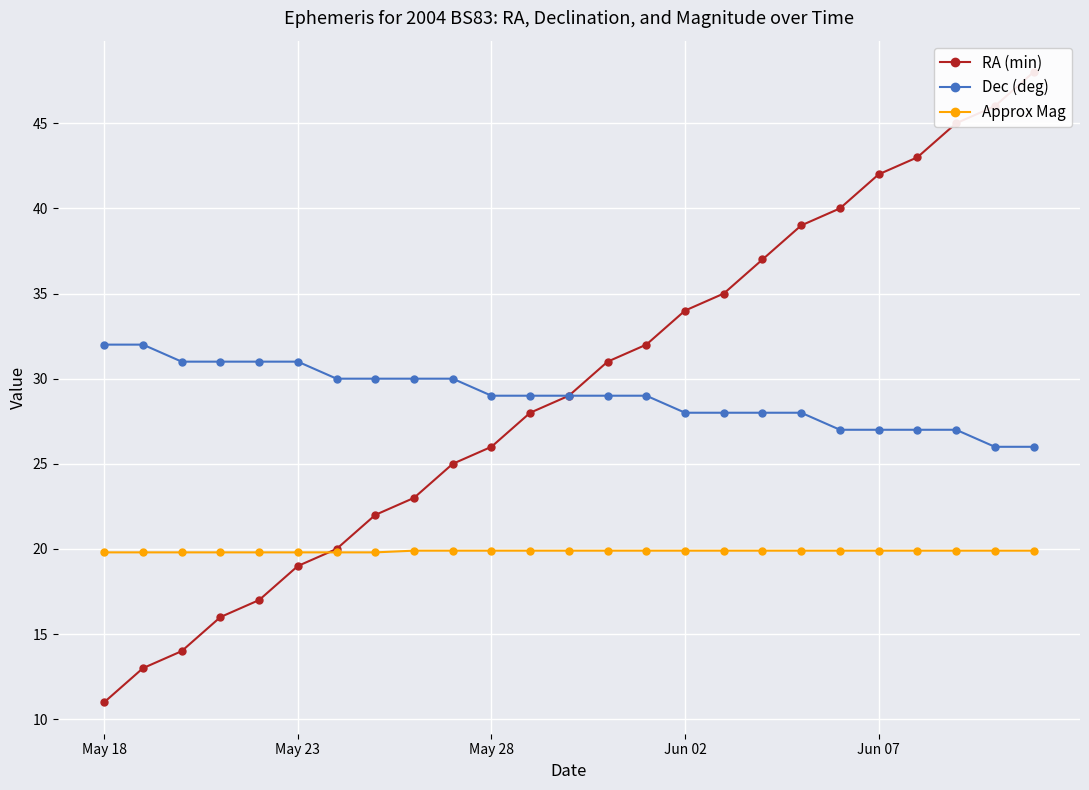

True or false: Dec (deg) and RA (min) cross at least once.

False